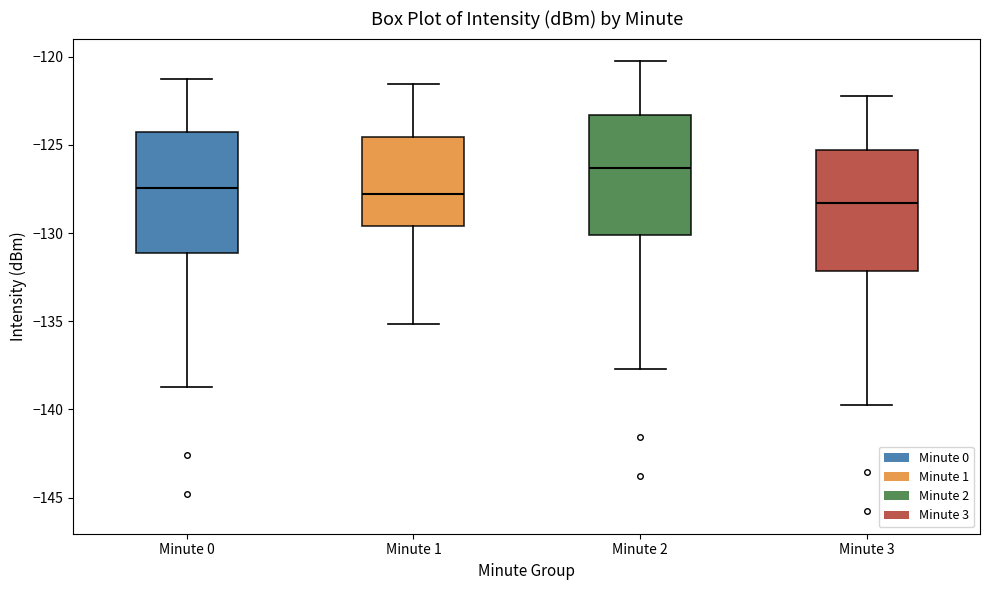

Reading left to right, transcribe this box plot: for each box, give where its median line is, the range the box spans, and where its two whiskers end, as read against the y-axis. The values are not printed on the chart, so give them approximately, as read against the axis.

Minute 0: median -127.5, box -131.0 to -124.5, whiskers -138.5 to -121.0
Minute 1: median -128.0, box -129.5 to -124.5, whiskers -135.0 to -121.5
Minute 2: median -126.5, box -130.0 to -123.5, whiskers -137.5 to -120.0
Minute 3: median -128.5, box -132.0 to -125.5, whiskers -139.5 to -122.0